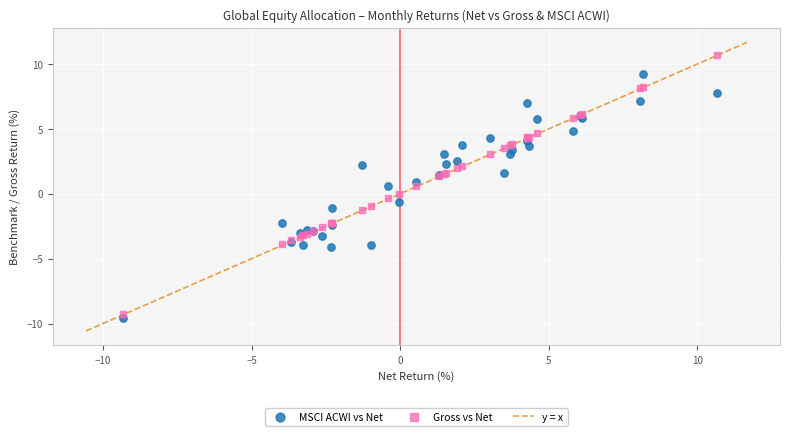

Which series has the widest spread of Y values?

Gross vs Net